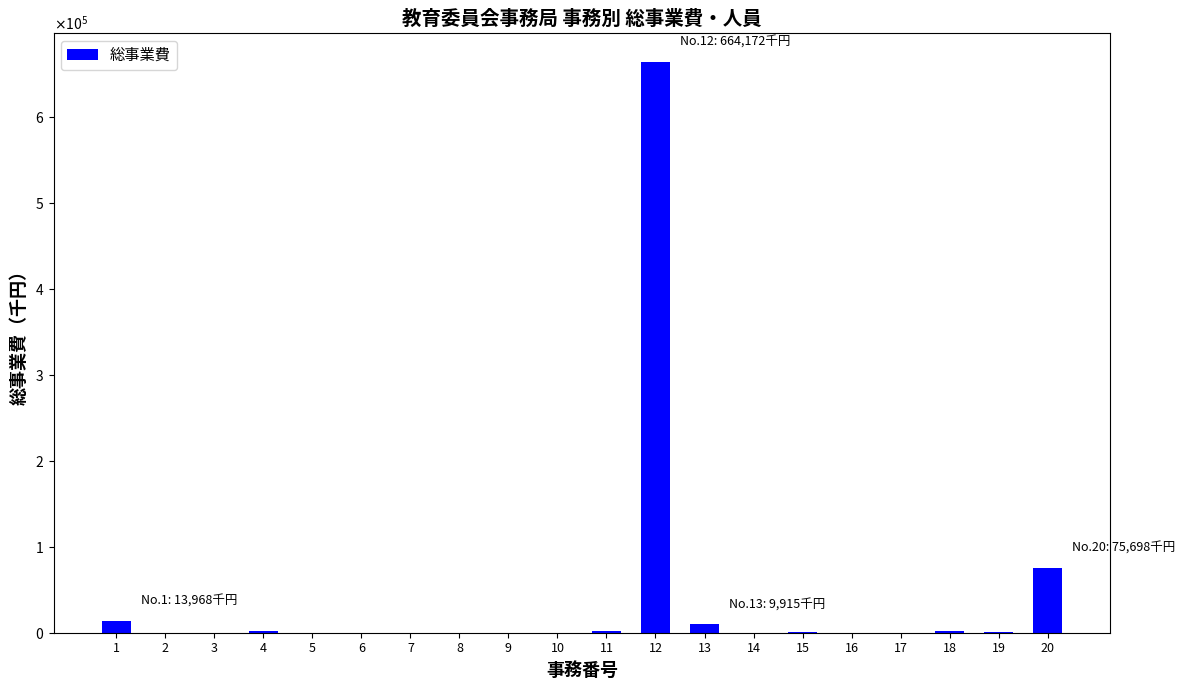

Are the bars horizontal?

No